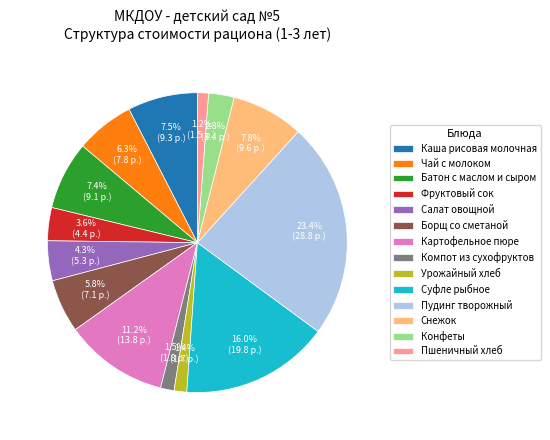

What percentage do Батон с маслом и сыром and Суфле рыбное together represent?

23.4%